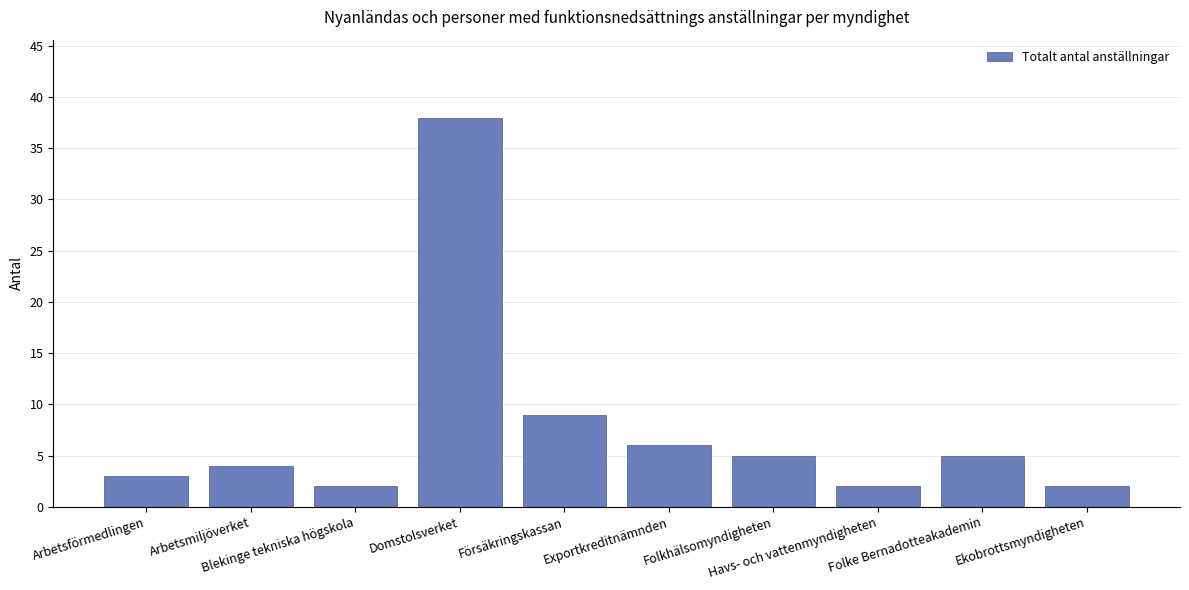

What is the change in value from Blekinge tekniska högskola to Folkhälsomyndigheten?

+3